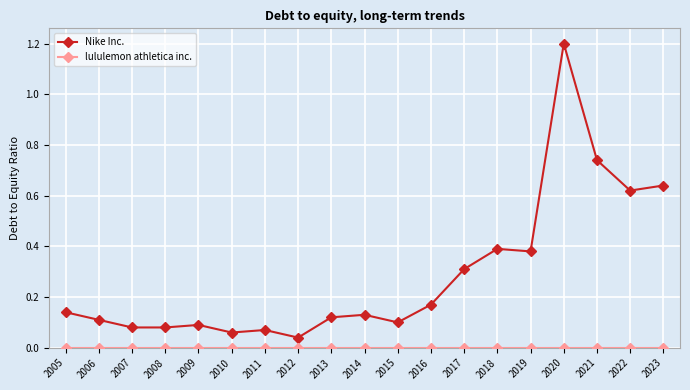

Count the number of data series in this chart.

2